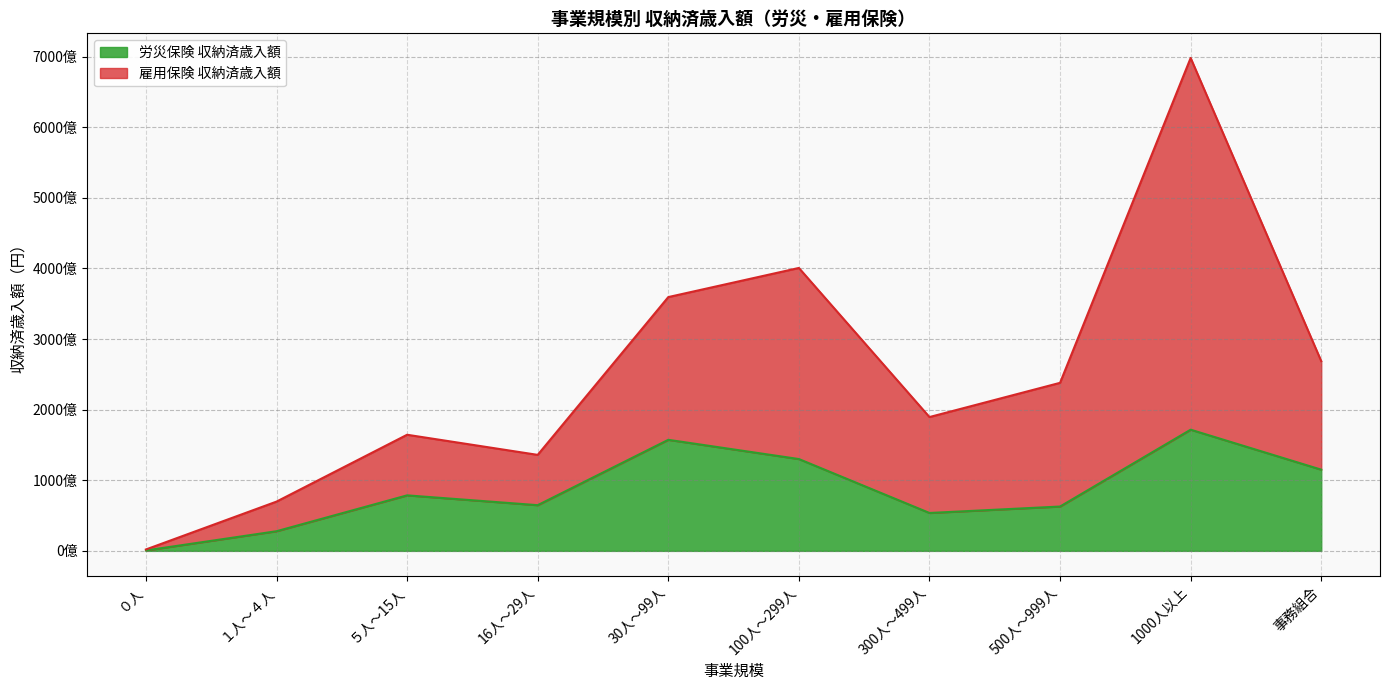

Reading left to right, transcribe all the data shown in this chart.

労災保険 収納済歳入額: 608776249	27810327766	78613217740	64705234639	157266897376	130042192833	53659883731	62792285365	171607782910	115005028856
雇用保険 収納済歳入額: 1985381131	69762349907	164440654714	135941487647	359408909652	400658613314	189511659913	237981409330	698030262243	268668454750